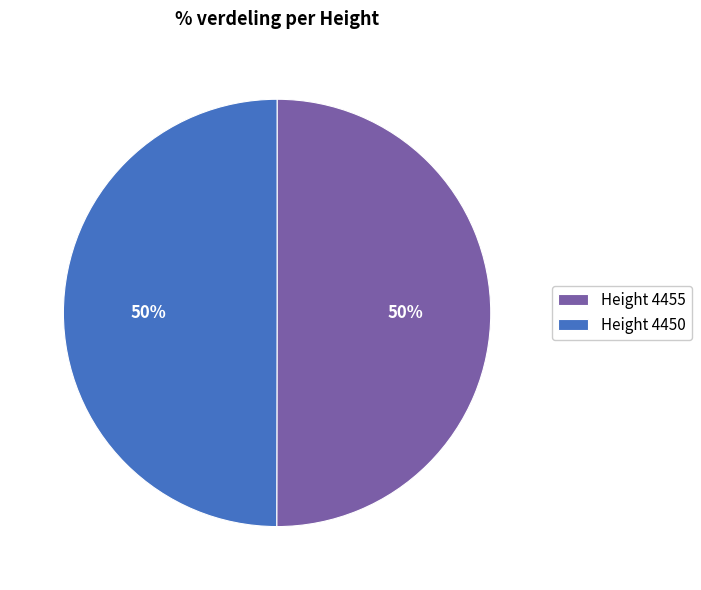

Is it true that Height 4450 is 50% of the pie?

True